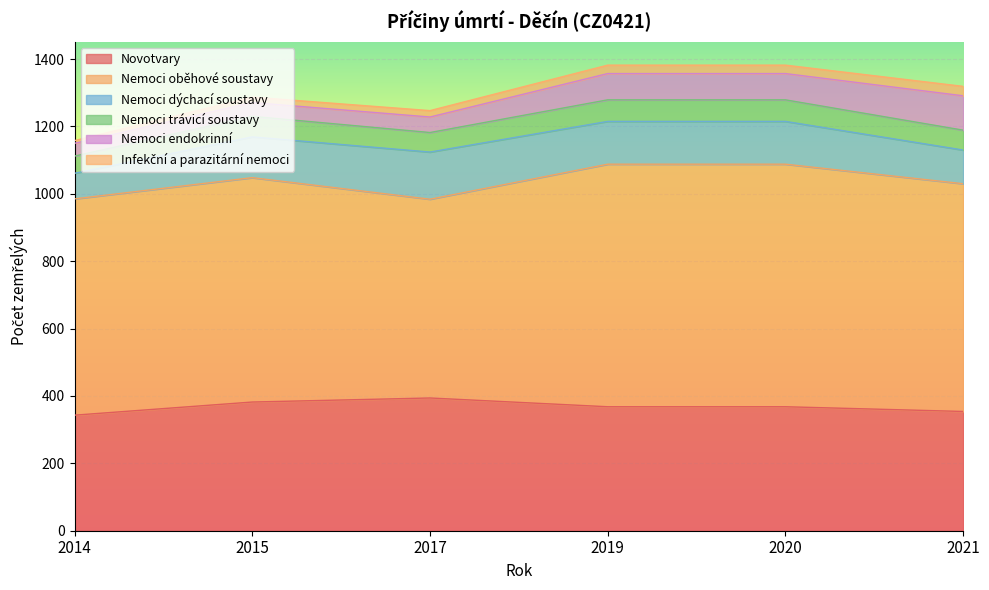

How many times do Nemoci endokrinní and Nemoci dýchací soustavy cross each other?

1